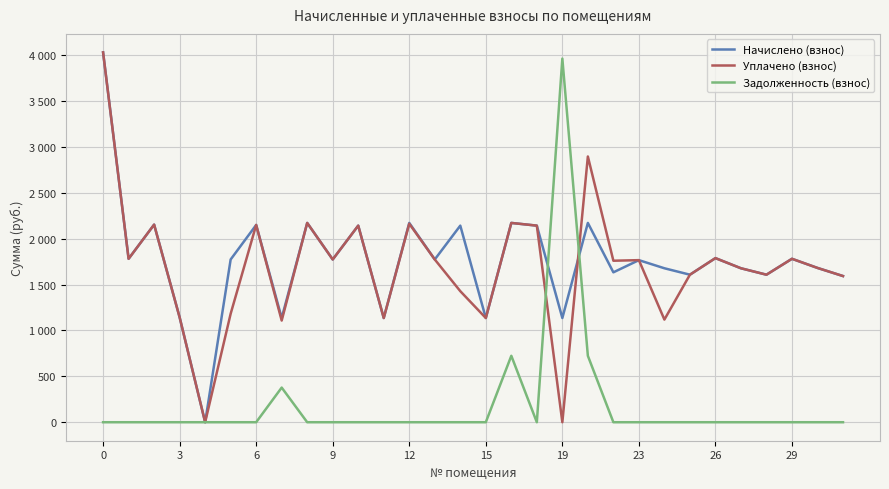

Reading left to right, list all the values displayed in this chart.

Начислено (взнос): 4029.9	1780.8	2153.2	1143.0	0.0	1773.5	2149.5	1135.6	2171.6	1773.5	2142.2	1135.6	2171.6	1773.5	2142.2	1135.6	2171.6	2142.2	1135.6	2171.6	1633.3	1766.1	1677.6	1607.5	1788.2	1677.6	1607.5	1780.8	1681.3	1592.8
Уплачено (взнос): 4029.9	1780.8	2153.2	1143.0	0.0	1182.3	2149.5	1108.0	2171.6	1773.5	2142.2	1135.6	2163.0	1773.5	1428.1	1135.6	2171.6	2142.2	0.0	2895.5	1759.8	1766.1	1118.4	1607.5	1788.2	1677.6	1607.5	1780.8	1681.3	1592.8
Задолженность (взнос): 0.0	0.0	0.0	0.0	0.0	0.0	0.0	377.5	0.0	0.0	0.0	0.0	0.0	0.0	0.0	0.0	723.9	0.0	3962.1	723.9	0.0	0.0	0.0	0.0	0.0	0.0	0.0	0.0	0.0	0.0